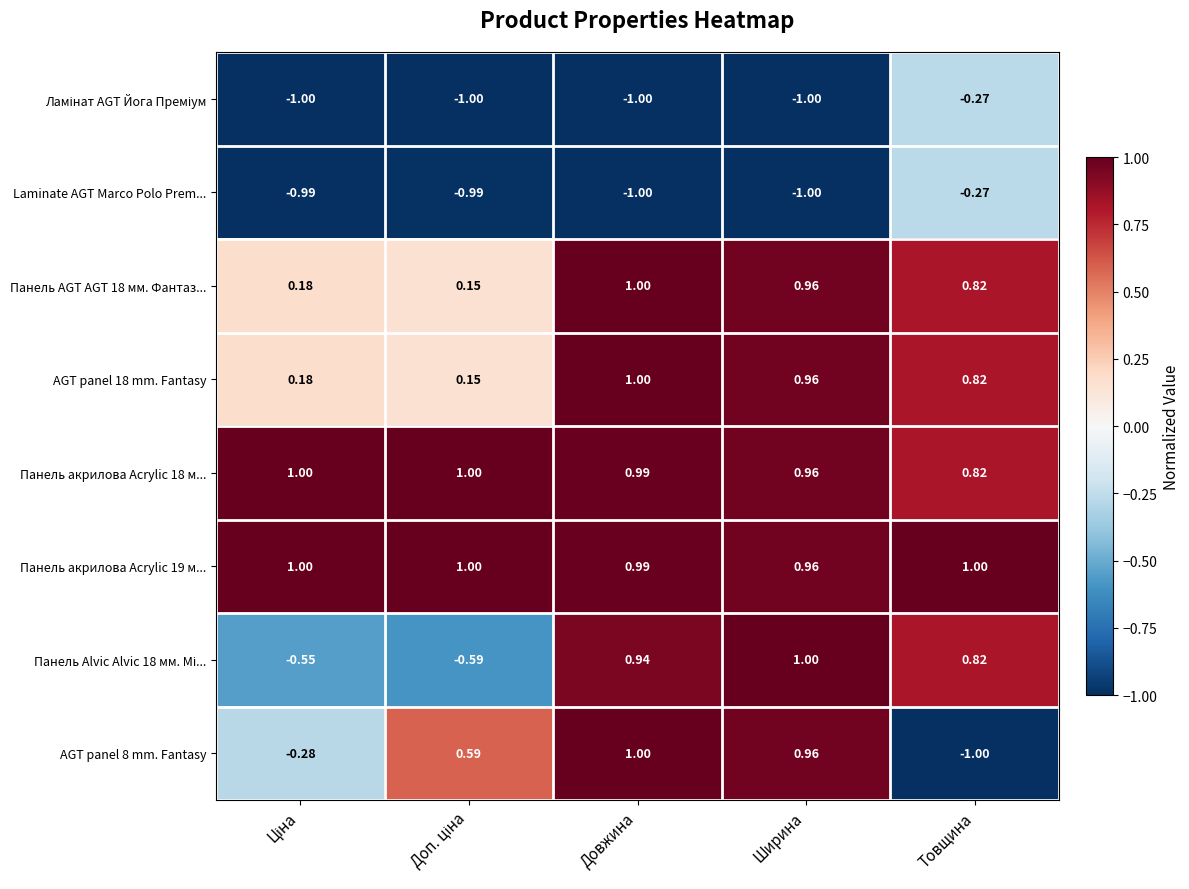

What is the total value across all series at Ширина?

3.8